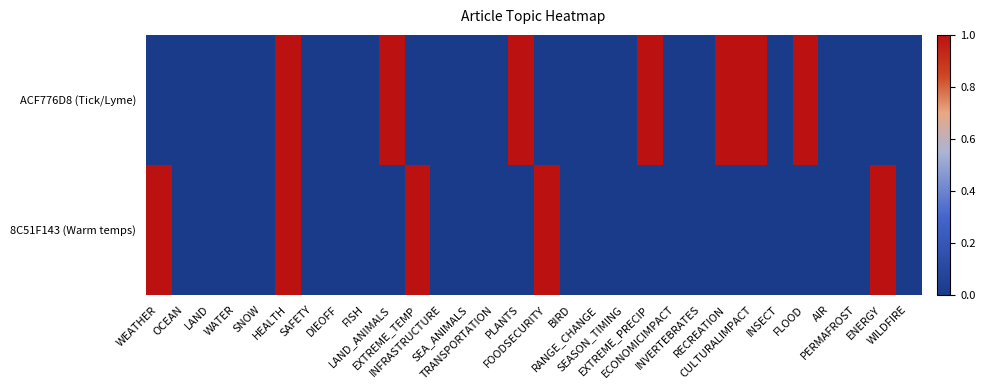

Reading left to right, extract all data points from this chart.

ACF776D8 (Tick/Lyme): WEATHER=0	OCEAN=0	LAND=0	WATER=0	SNOW=0	HEALTH=1	SAFETY=0	DIEOFF=0	FISH=0	LAND_ANIMALS=1	EXTREME_TEMP=0	INFRASTRUCTURE=0	SEA_ANIMALS=0	TRANSPORTATION=0	PLANTS=1	FOODSECURITY=0	BIRD=0	RANGE_CHANGE=0	SEASON_TIMING=0	EXTREME_PRECIP=1	ECONOMICIMPACT=0	INVERTEBRATES=0	RECREATION=1	CULTURALIMPACT=1	INSECT=0	FLOOD=1	AIR=0	PERMAFROST=0	ENERGY=0	WILDFIRE=0
8C51F143 (Warm temps): WEATHER=1	OCEAN=0	LAND=0	WATER=0	SNOW=0	HEALTH=1	SAFETY=0	DIEOFF=0	FISH=0	LAND_ANIMALS=0	EXTREME_TEMP=1	INFRASTRUCTURE=0	SEA_ANIMALS=0	TRANSPORTATION=0	PLANTS=0	FOODSECURITY=1	BIRD=0	RANGE_CHANGE=0	SEASON_TIMING=0	EXTREME_PRECIP=0	ECONOMICIMPACT=0	INVERTEBRATES=0	RECREATION=0	CULTURALIMPACT=0	INSECT=0	FLOOD=0	AIR=0	PERMAFROST=0	ENERGY=1	WILDFIRE=0